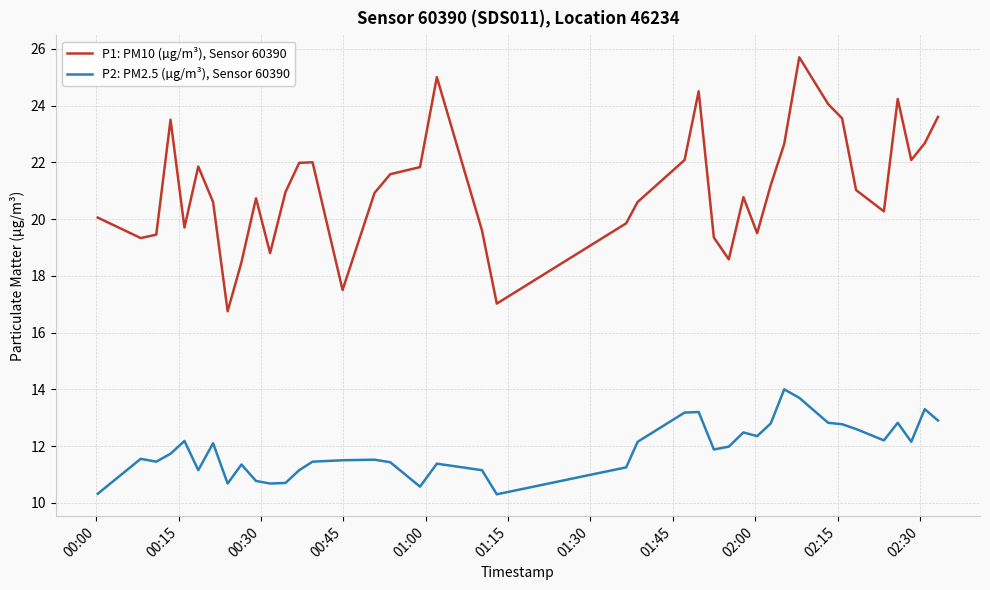

Rank the series by their maximum value, from highest to lowest.

P1: PM10 (µg/m³), Sensor 60390, P2: PM2.5 (µg/m³), Sensor 60390